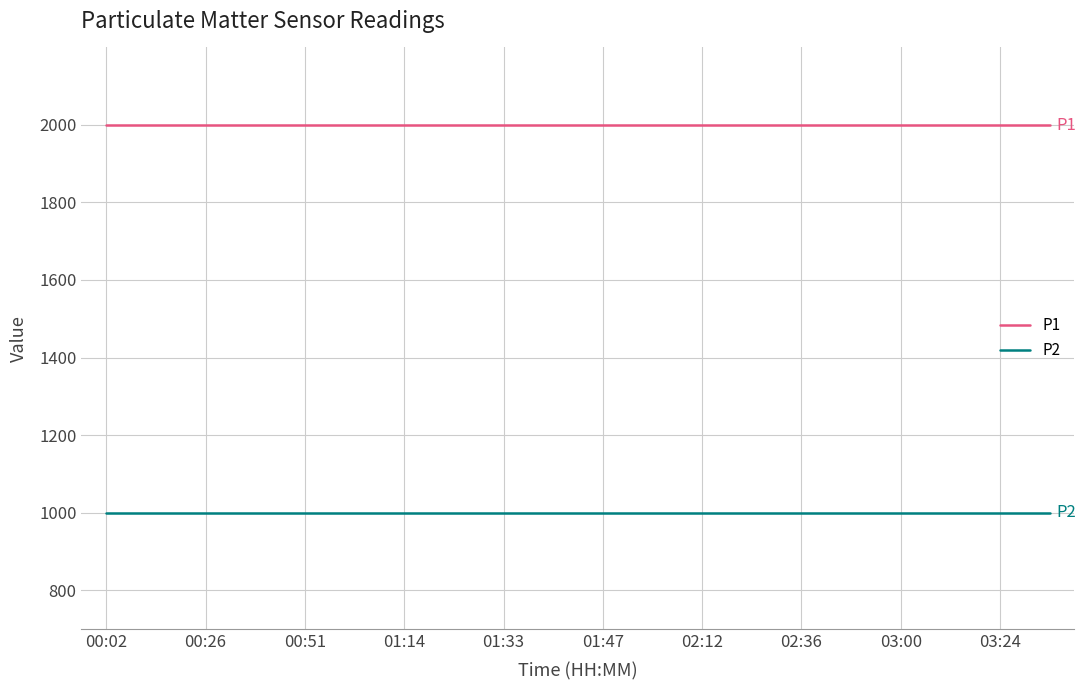

True or false: P2 and P1 intersect in this chart.

False